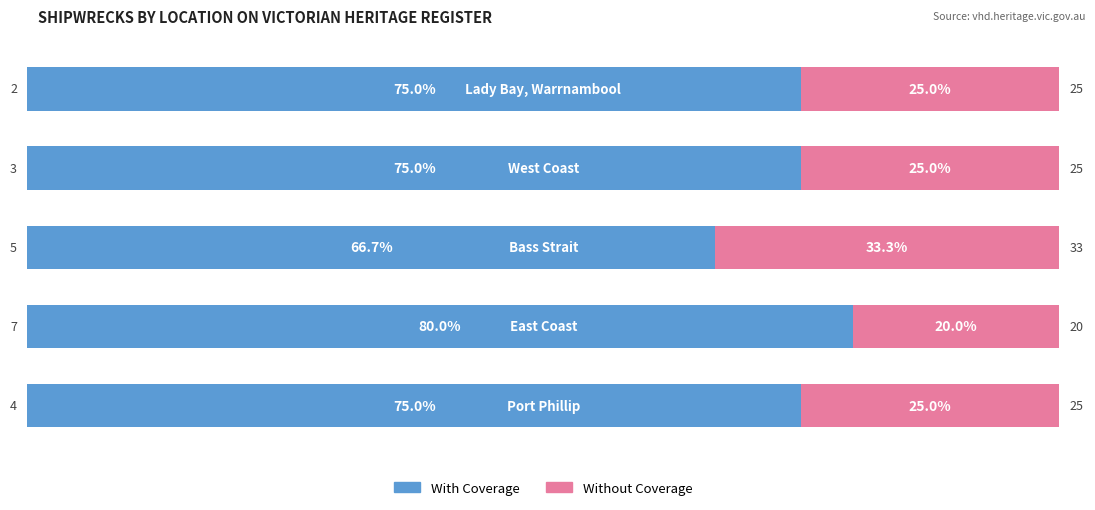

What are all the series names shown in the legend?

With Coverage, Without Coverage